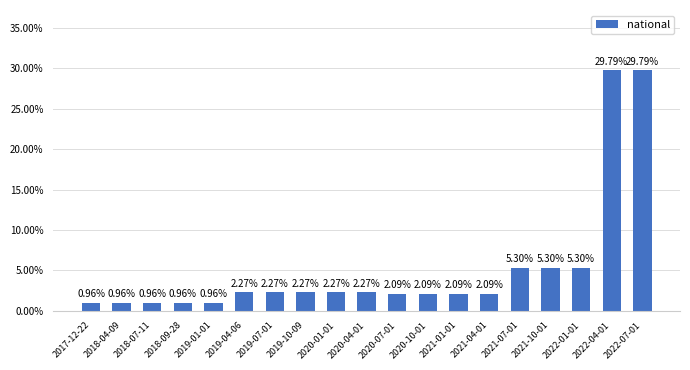

At which category does the chart reach its minimum across all series?

2017-12-22